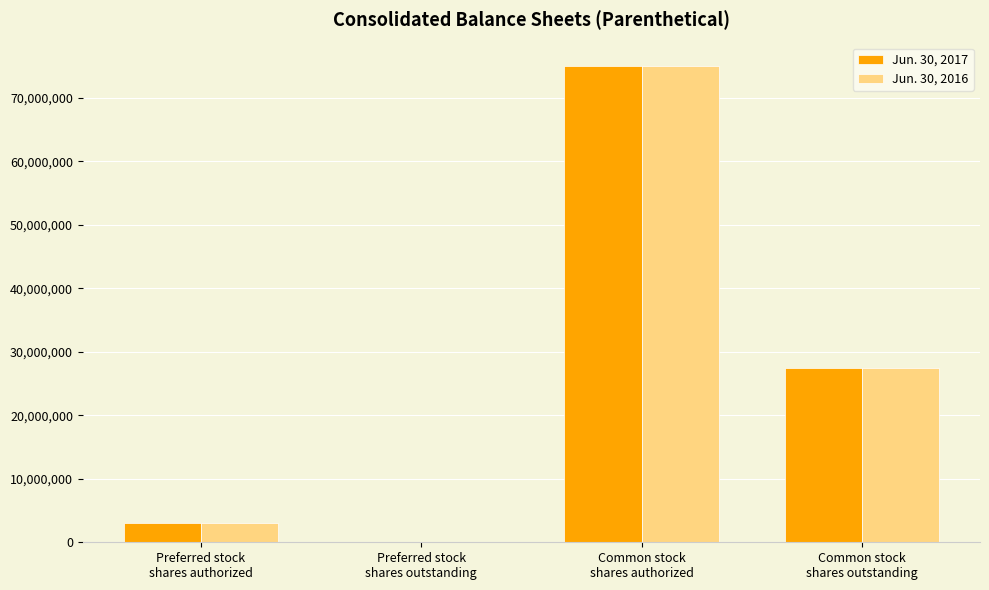

At which label does Jun. 30, 2017 reach its peak?

Common stock
shares authorized